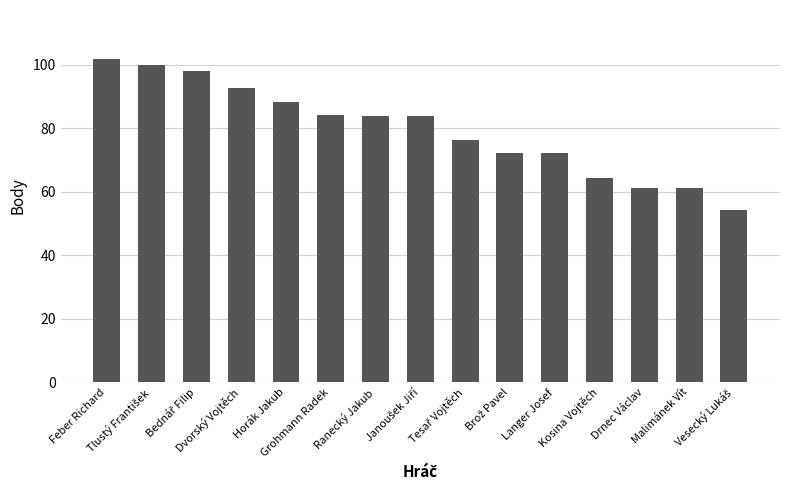

What is the difference between the second highest and second lowest values?

38.7